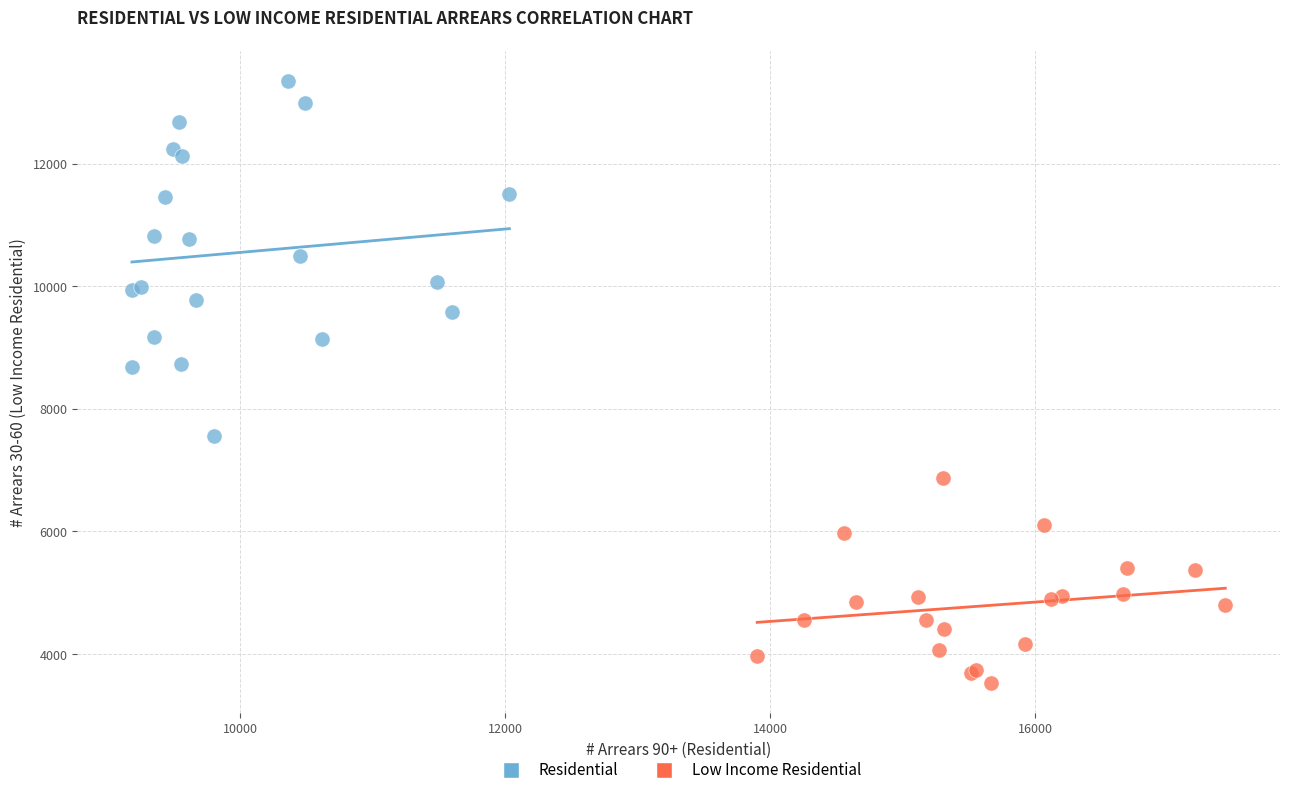

What are all the series names shown in the legend?

Residential, Low Income Residential